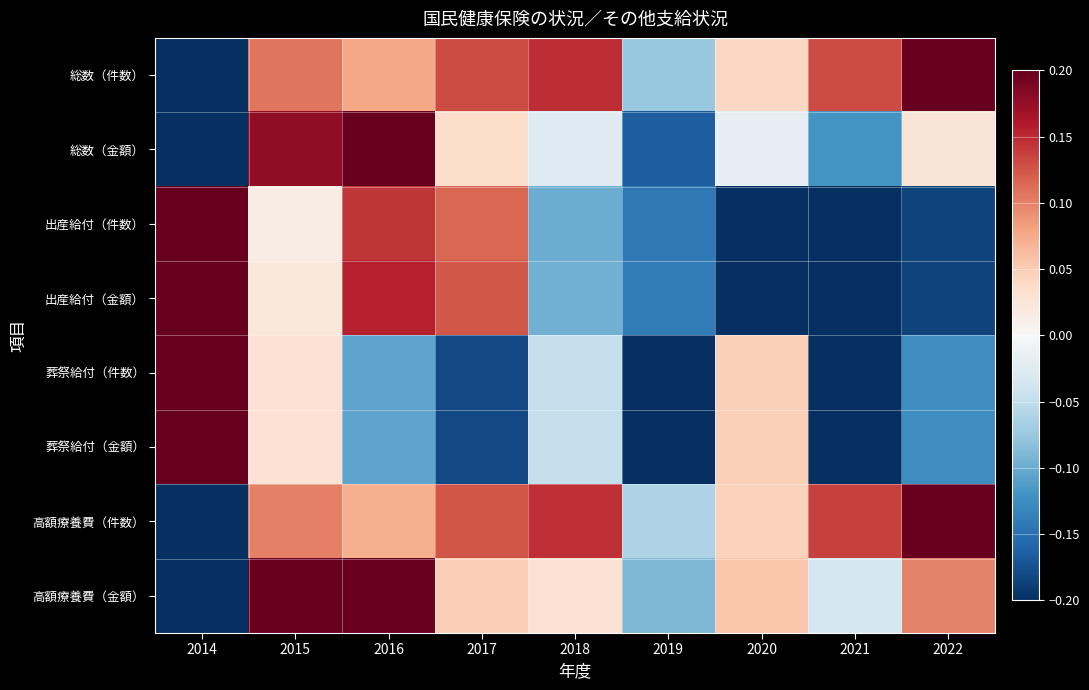

How many distinct data groups are displayed?

8